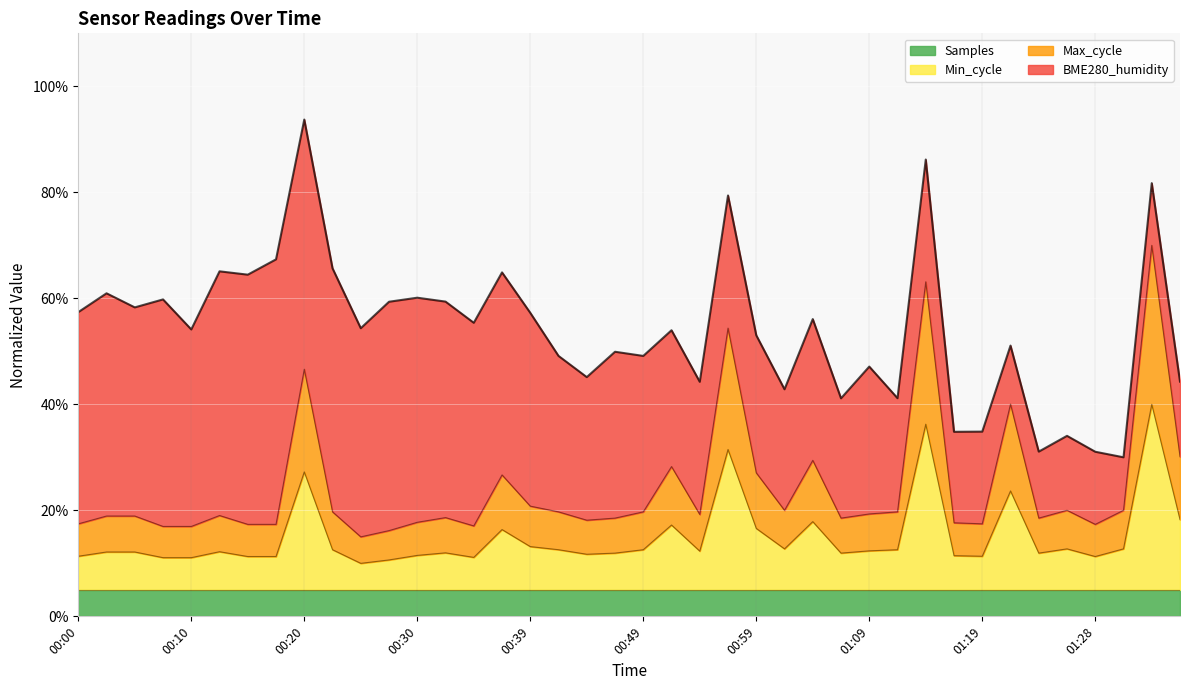

What are all the series names shown in the legend?

Samples, Min_cycle, Max_cycle, BME280_humidity